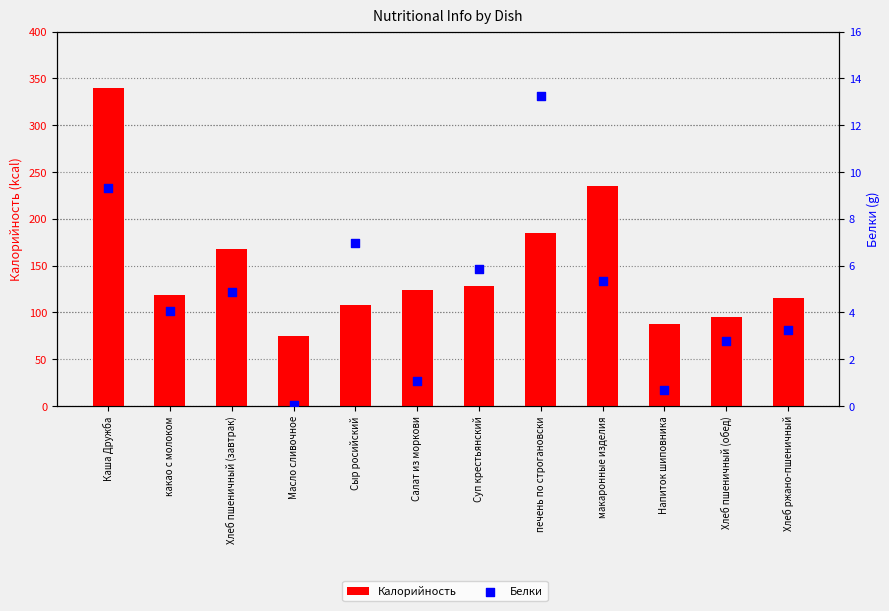

At how many categories does at least one series exceed 18?

12